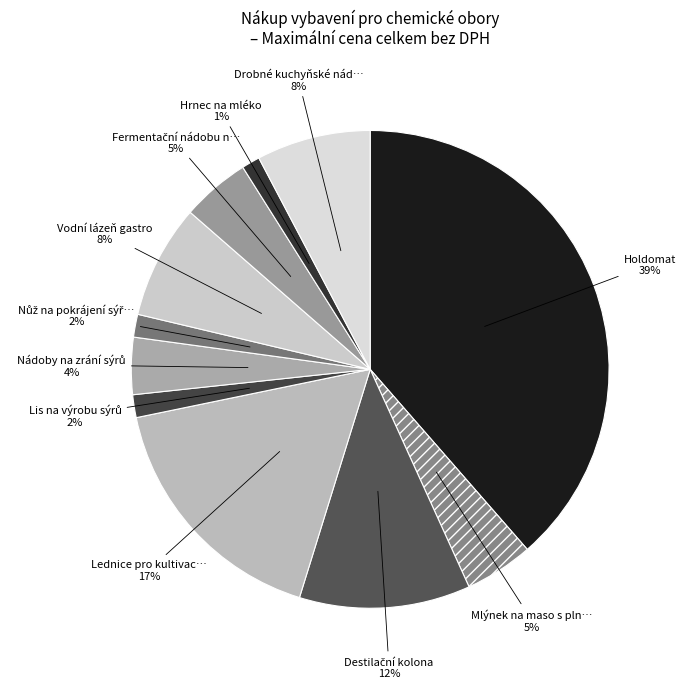

Count the number of slices in the pie.

11